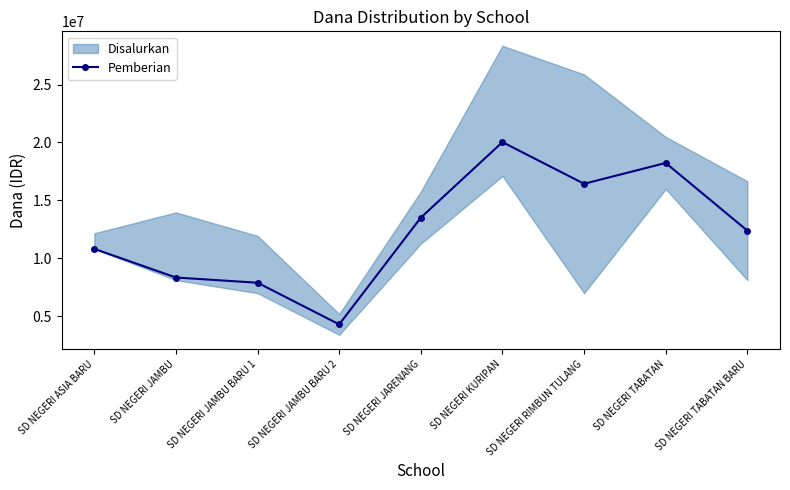

What is the difference between the second highest and minimum values?

13950000